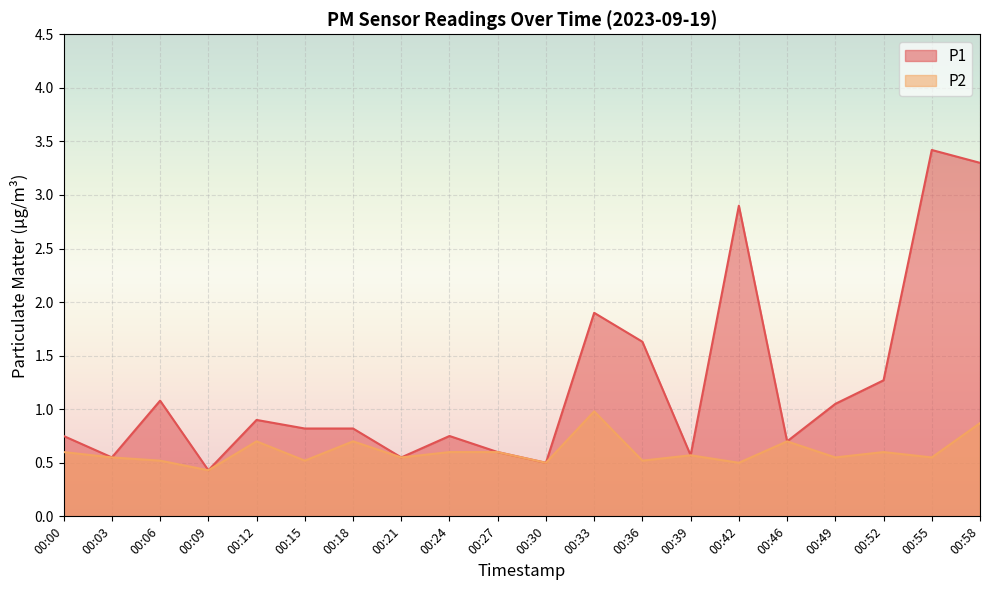

List the series in order of their overall mean, lowest first.

P2, P1